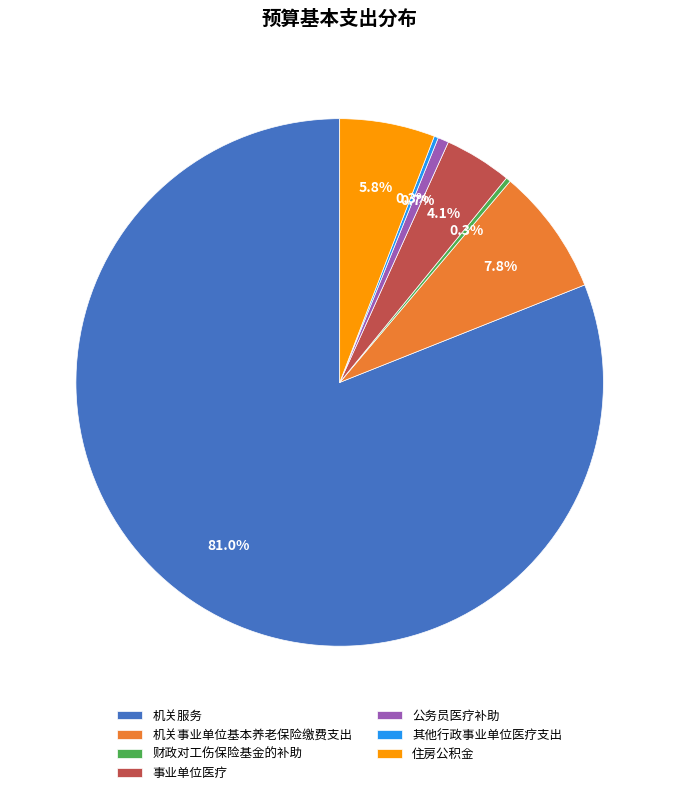

Combined, do 公务员医疗补助 and 机关事业单位基本养老保险缴费支出 account for over 50%?

No